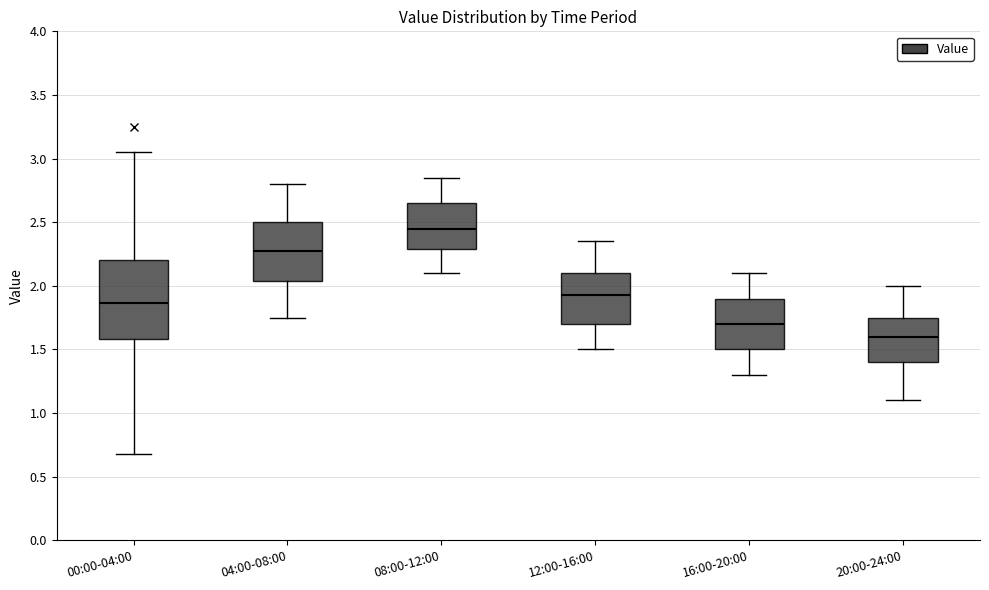

Where is the lower edge of the box for 04:00-08:00 on the y-axis? The values are not printed on the chart, so give them approximately, as read against the axis.

2.05